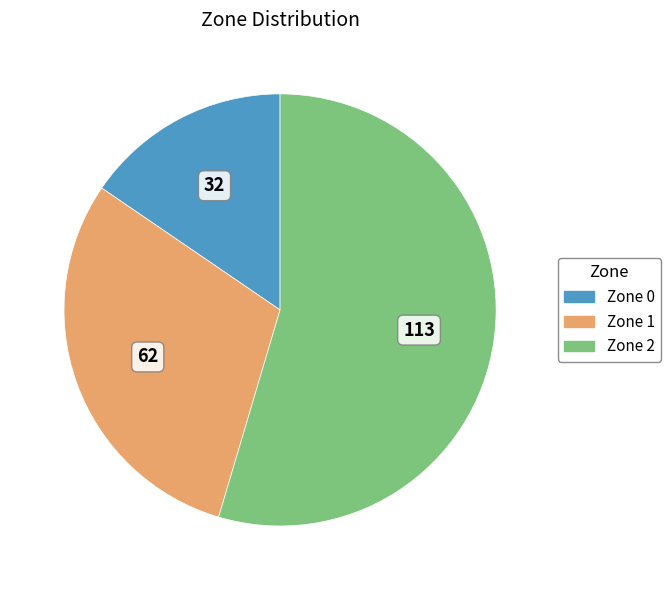

Is there a majority slice in this chart?

Yes